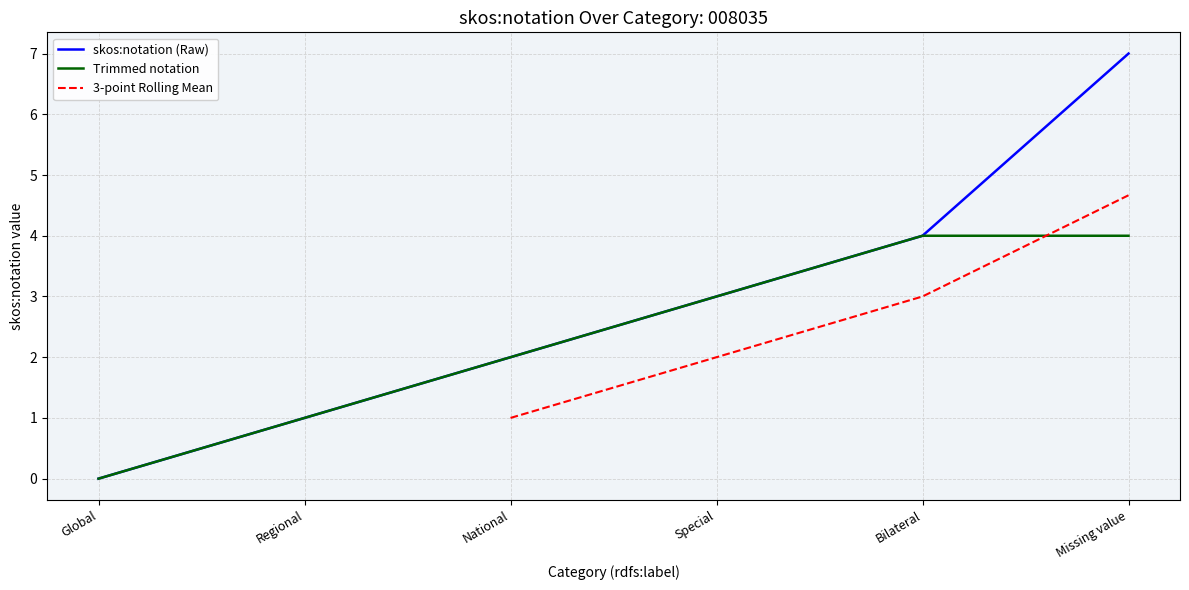

What is the difference between the maximum and second lowest values?

6